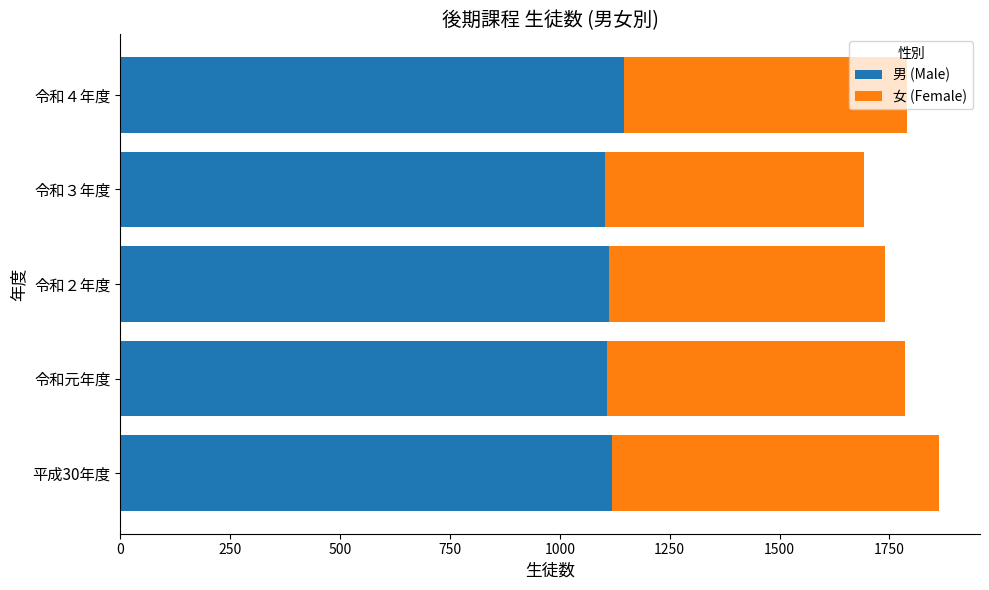

What is the average value of the 男 (Male) series?

1118